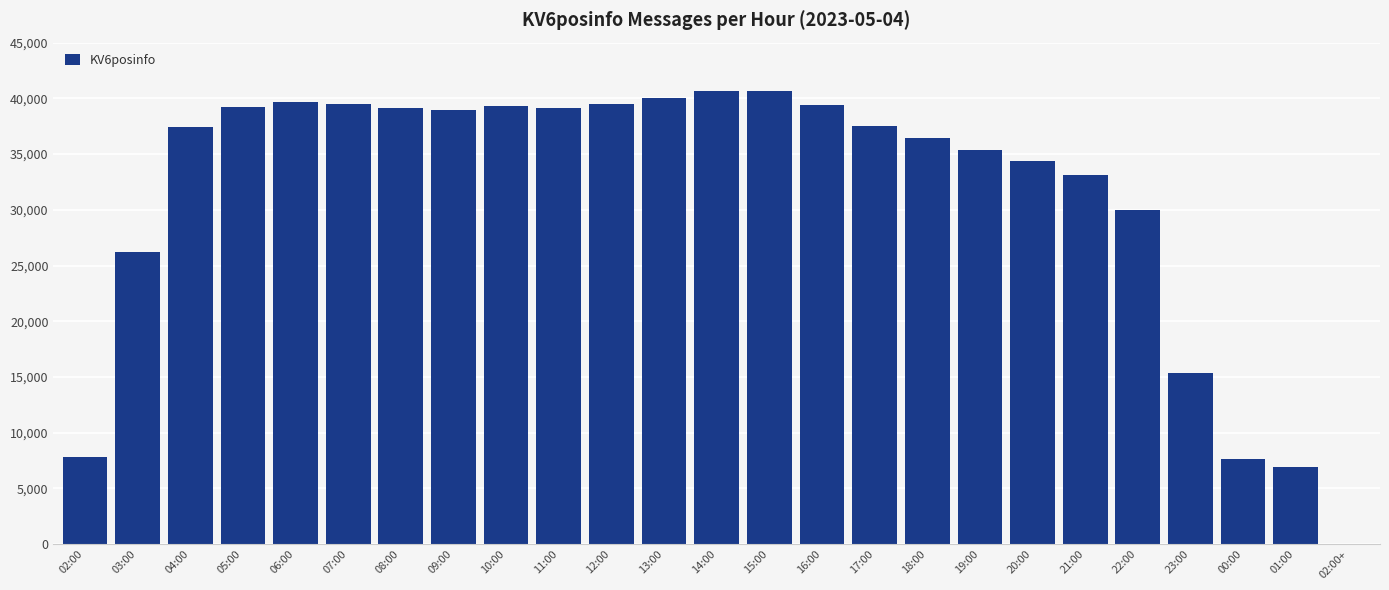

True or false: the data shows 40652 at 14:00.

True